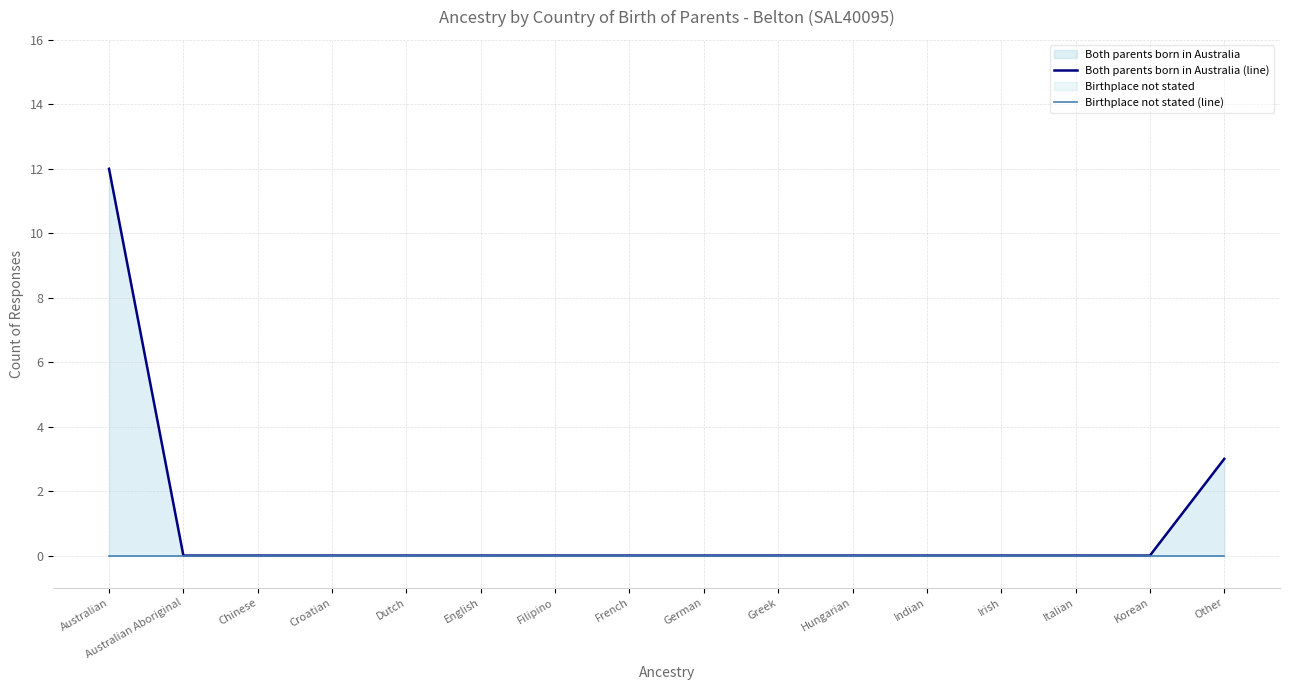

Reading right to left, list all the values displayed in this chart.

Both parents born in Australia (line): 3	0	0	0	0	0	0	0	0	0	0	0	0	0	0	12
Birthplace not stated (line): 0	0	0	0	0	0	0	0	0	0	0	0	0	0	0	0